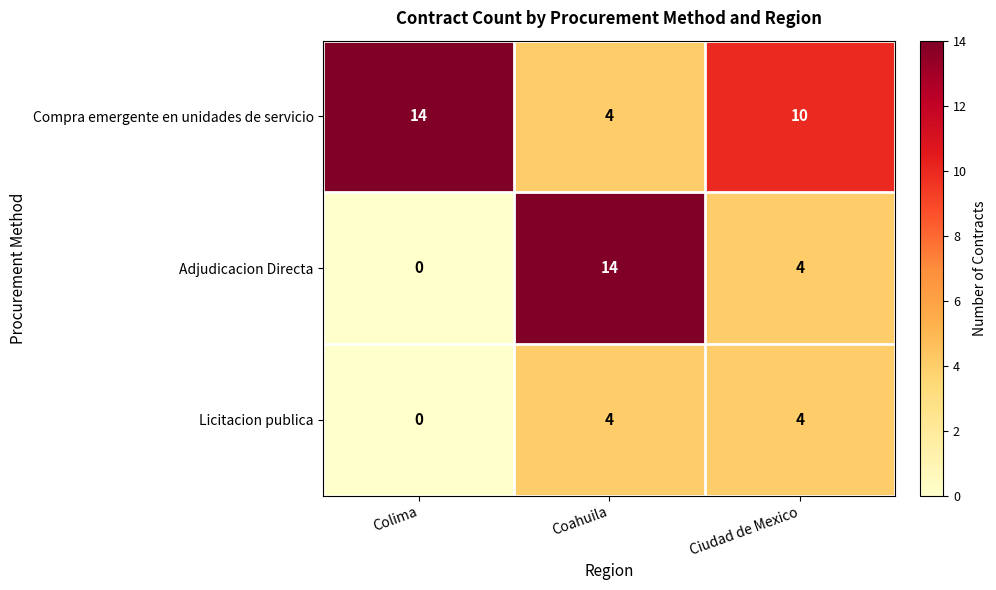

Reading left to right, what are all the values shown in this chart?

Compra emergente en unidades de servicio: Colima=14	Coahuila=4	Ciudad de Mexico=10
Adjudicacion Directa: Colima=0	Coahuila=14	Ciudad de Mexico=4
Licitacion publica: Colima=0	Coahuila=4	Ciudad de Mexico=4